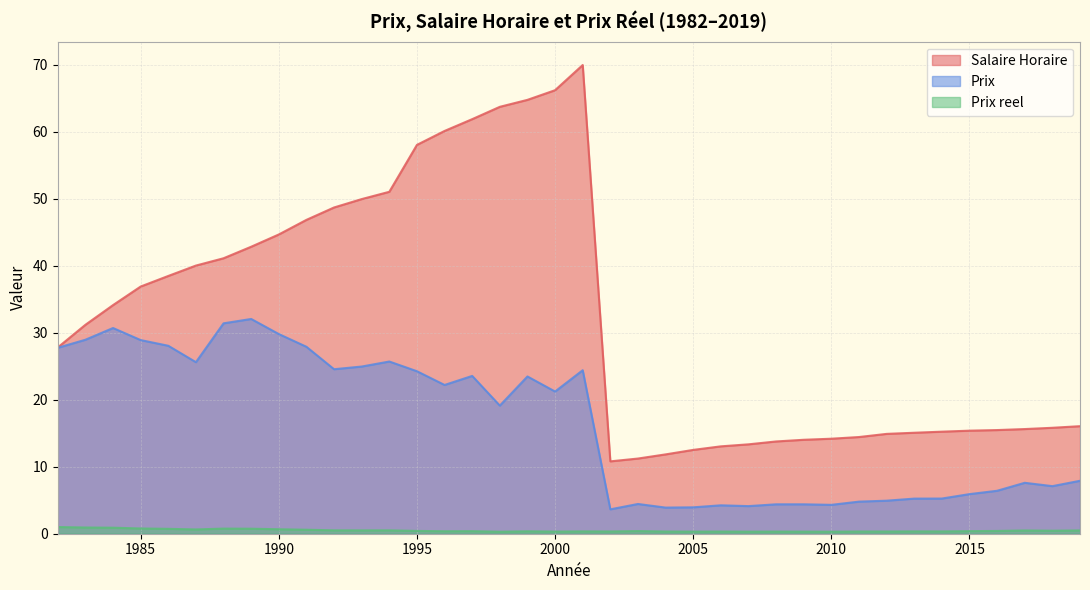

At how many categories does at least one series exceed 51?

8